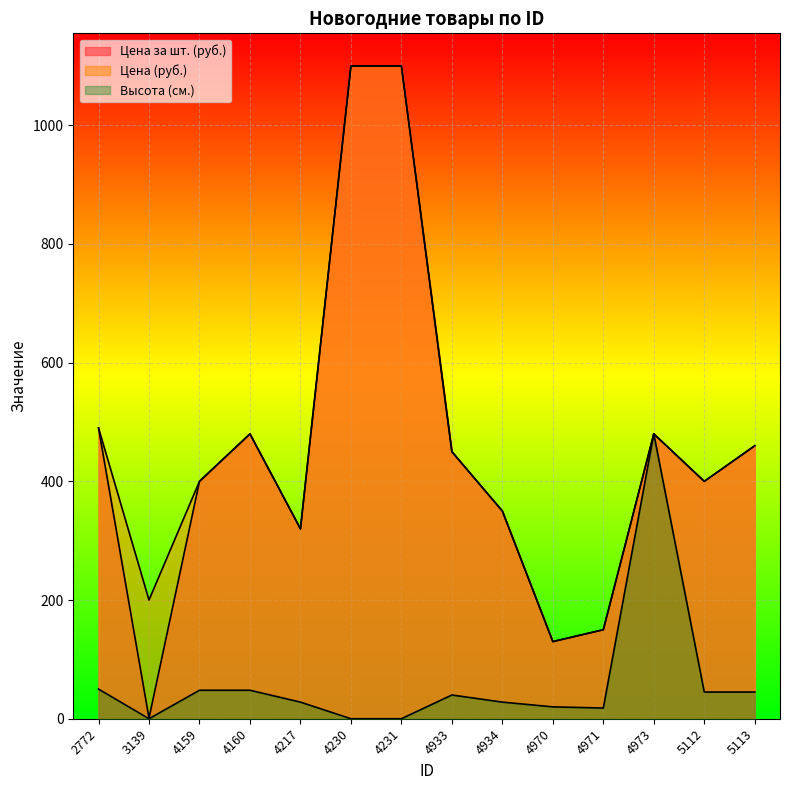

What is the difference between the maximum and minimum values in the Высота (см.) series?

480